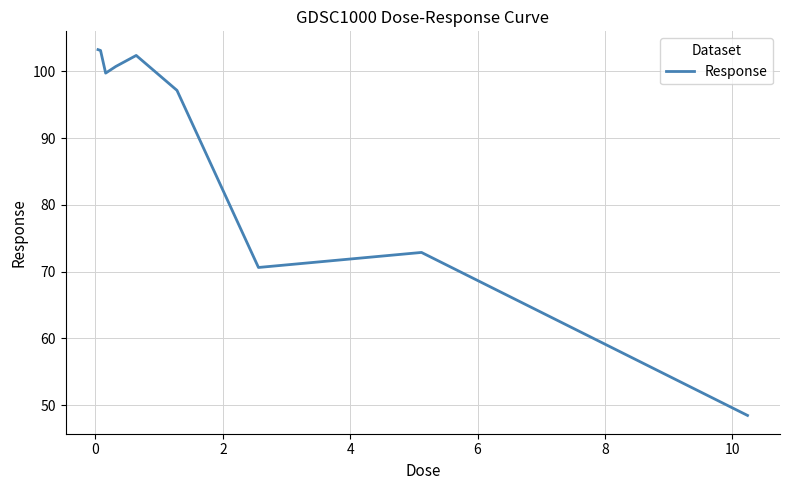

Does the chart display data point markers on the line(s)?

No